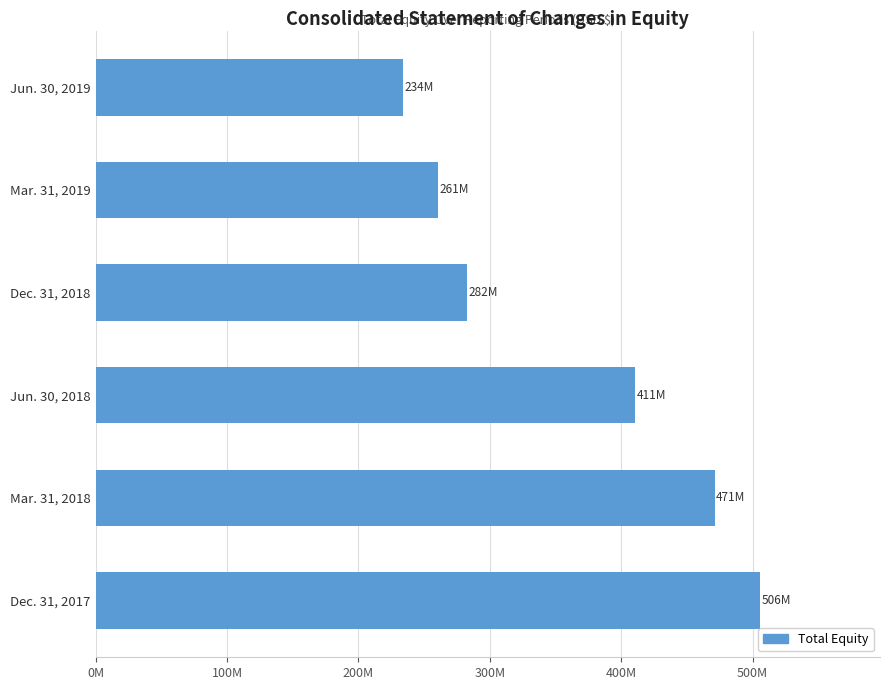

Does the chart contain any negative values?

No